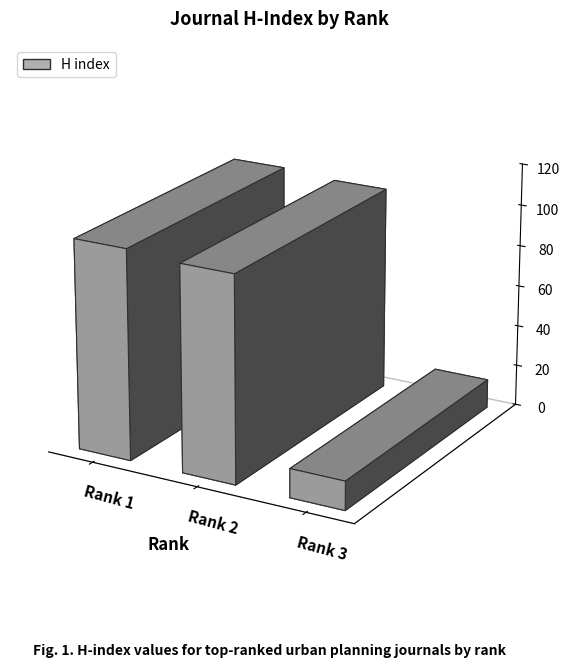

Which category has the highest value in the H index series?

Rank 1